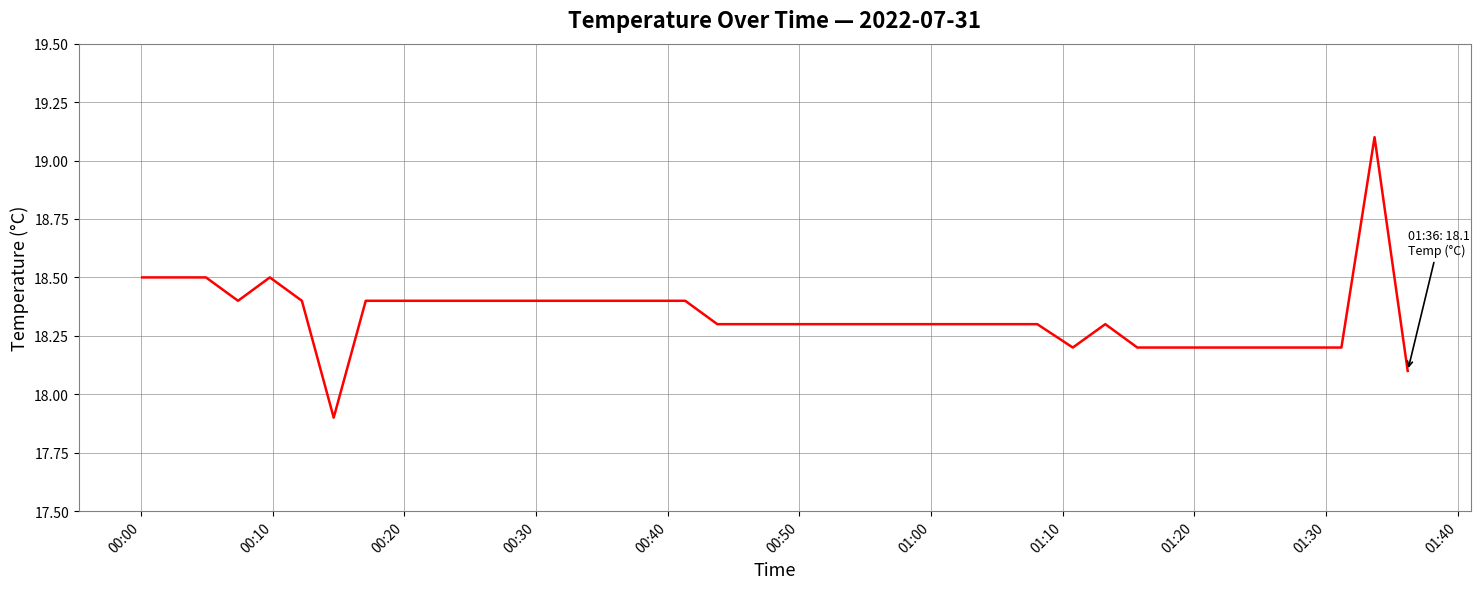

What is the sum of all values?

733.5